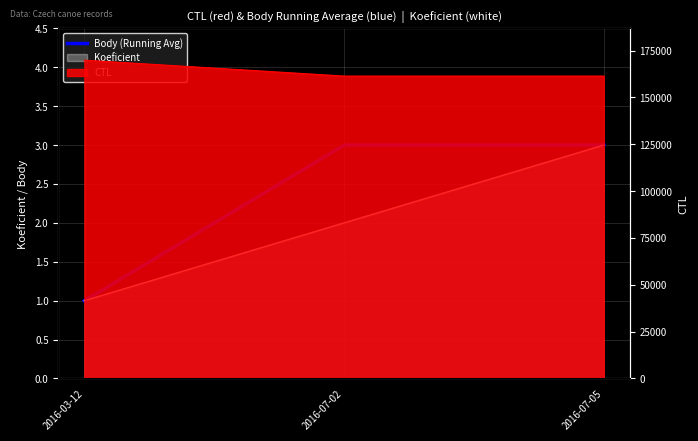

Rank the categories by value from highest to lowest.

2016-07-02, 2016-07-05, 2016-03-12